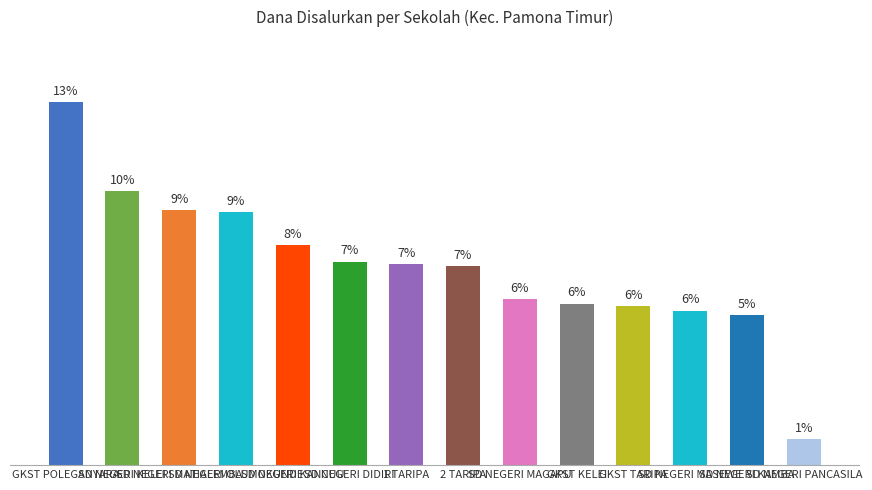

Are the bars horizontal?

No